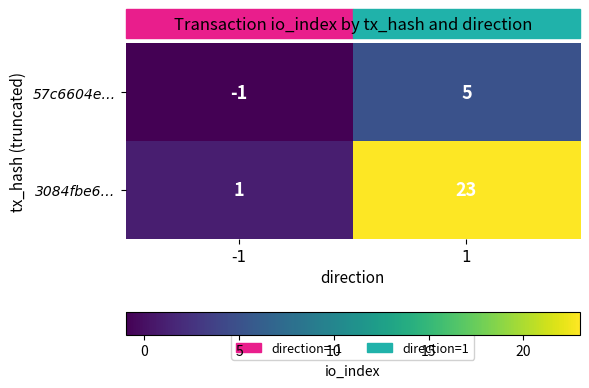

What is the sum of all 3084fbe6… values?

24